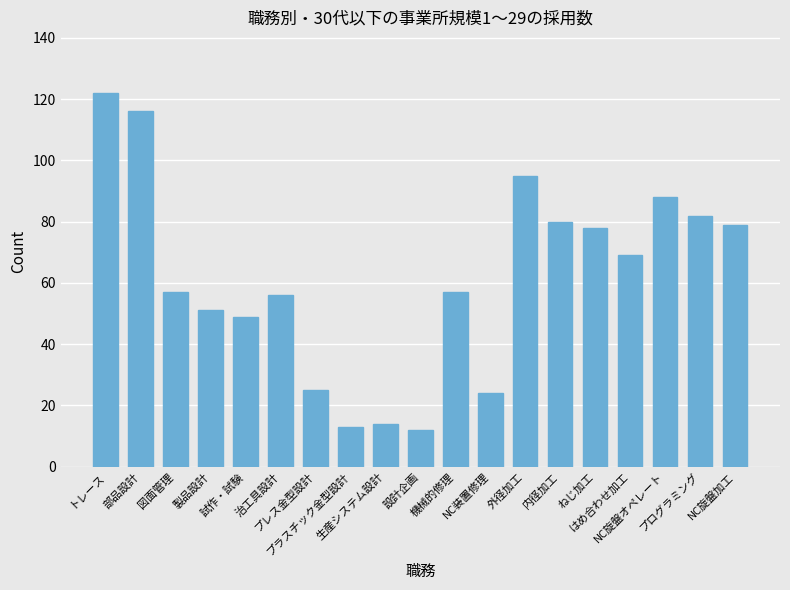

Reading left to right, extract all data points from this chart.

トレース=122	部品設計=116	図面管理=57	製品設計=51	試作・試験=49	治工具設計=56	プレス金型設計=25	プラスチック金型設計=13	生産システム設計=14	設計企画=12	機械的修理=57	NC装置修理=24	外径加工=95	内径加工=80	ねじ加工=78	はめ合わせ加工=69	NC旋盤オペレート=88	プログラミング=82	NC旋盤加工=79